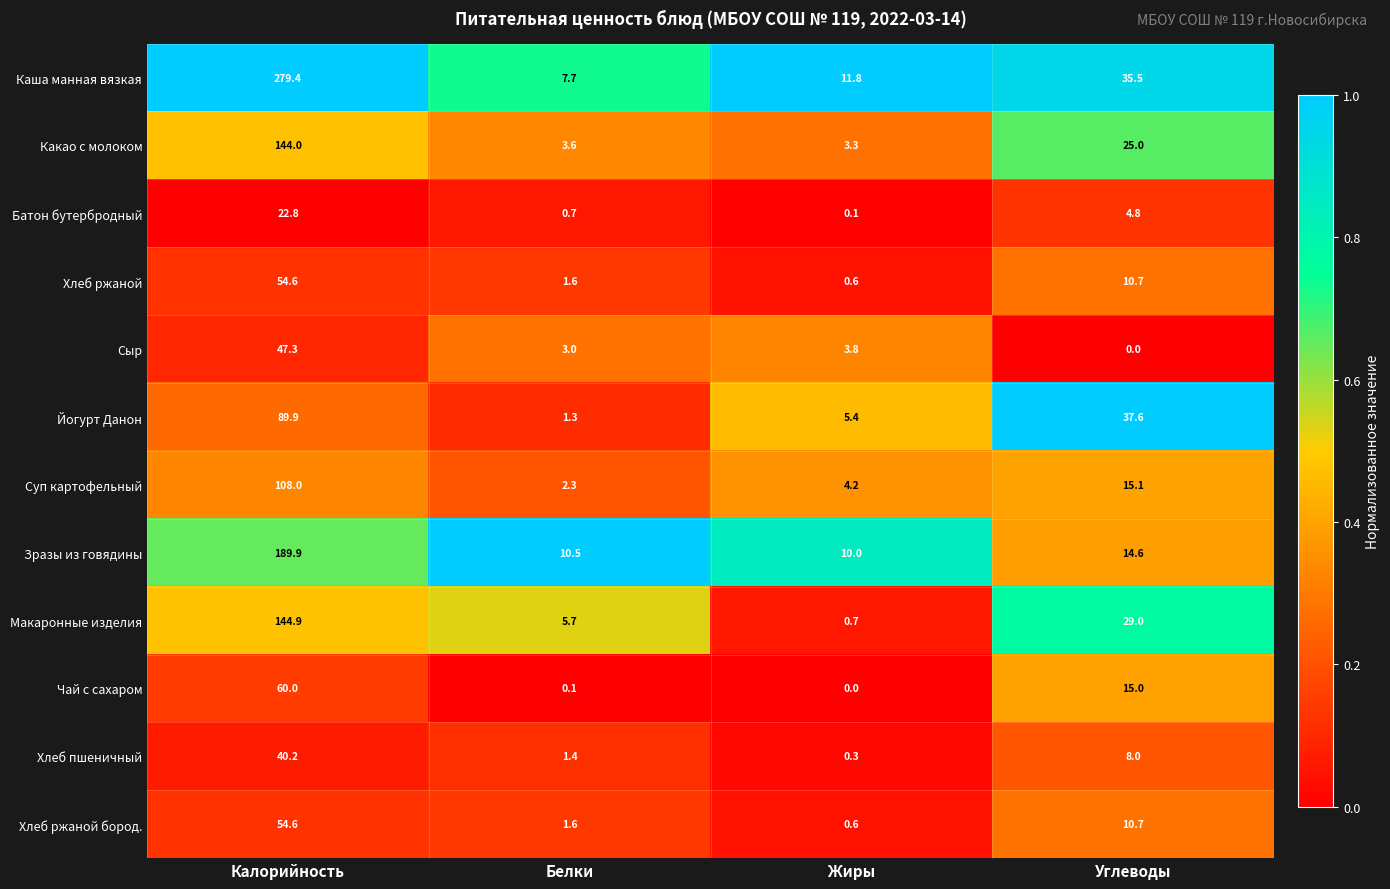

Rank the categories by Хлеб пшеничный value from lowest to highest.

Жиры, Белки, Углеводы, Калорийность